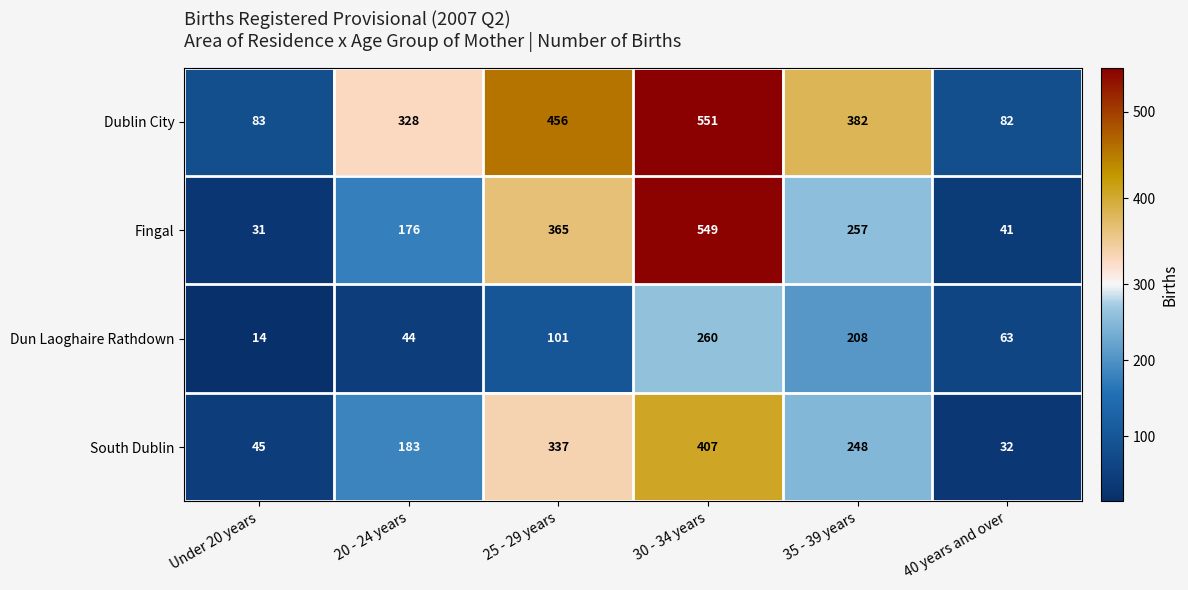

Which label corresponds to the smallest value in the chart?

Under 20 years